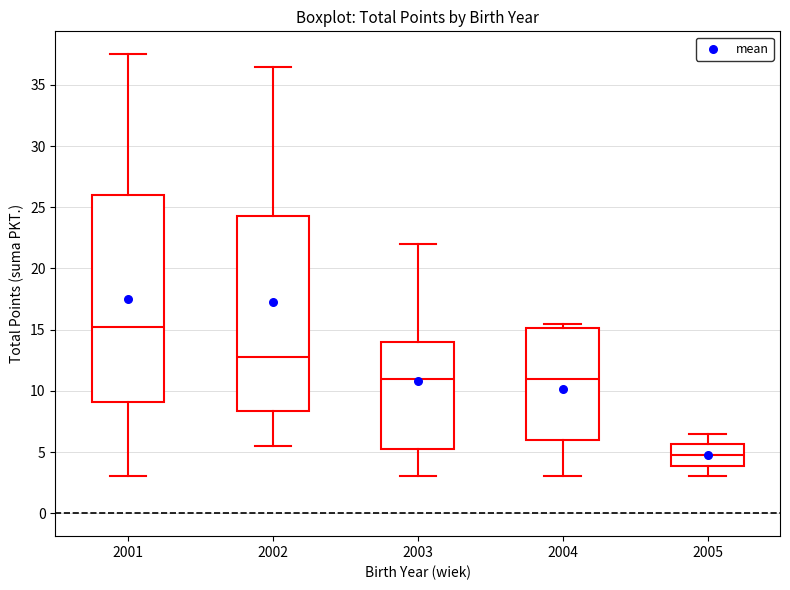

Which box is the tallest, from its lower edge to its upper edge?

2001